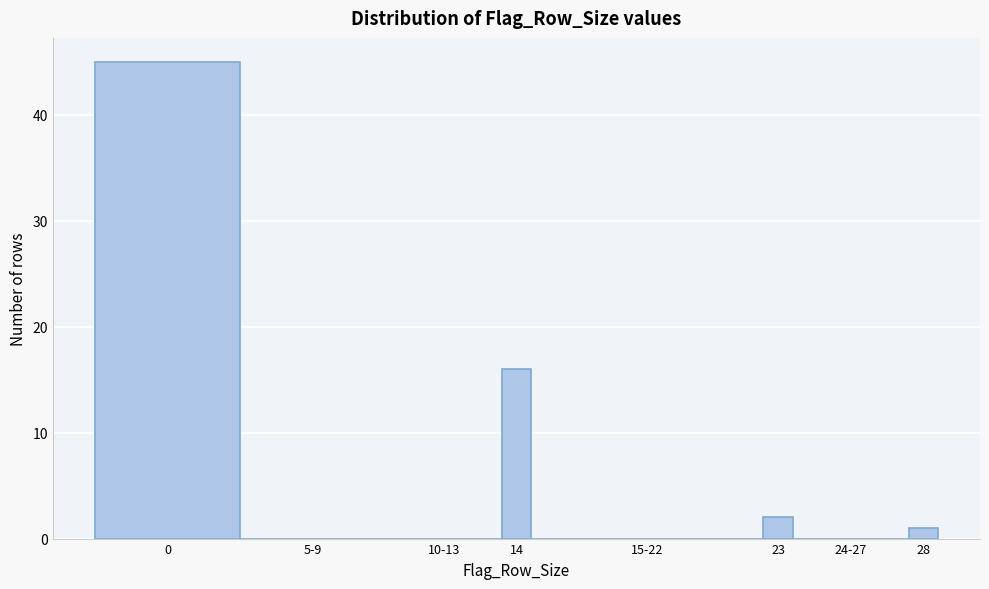

Reading left to right, list all the values displayed in this chart.

0=45	5-9=0	10-13=0	14=16	15-22=0	23=2	24-27=0	28=1